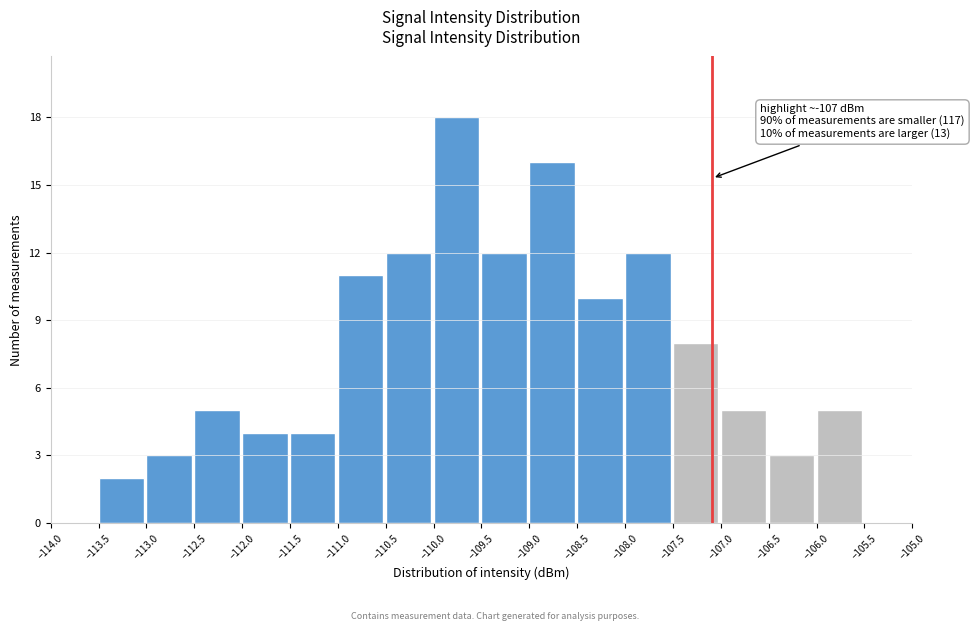

Which range on the x-axis has the tallest bar?

-110.0 to -109.5